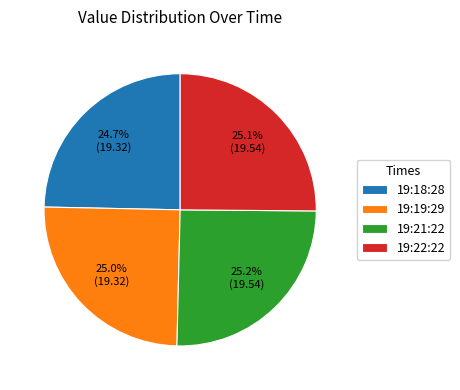

What percentage do 19:21:22 and 19:19:29 together represent?

50.2%